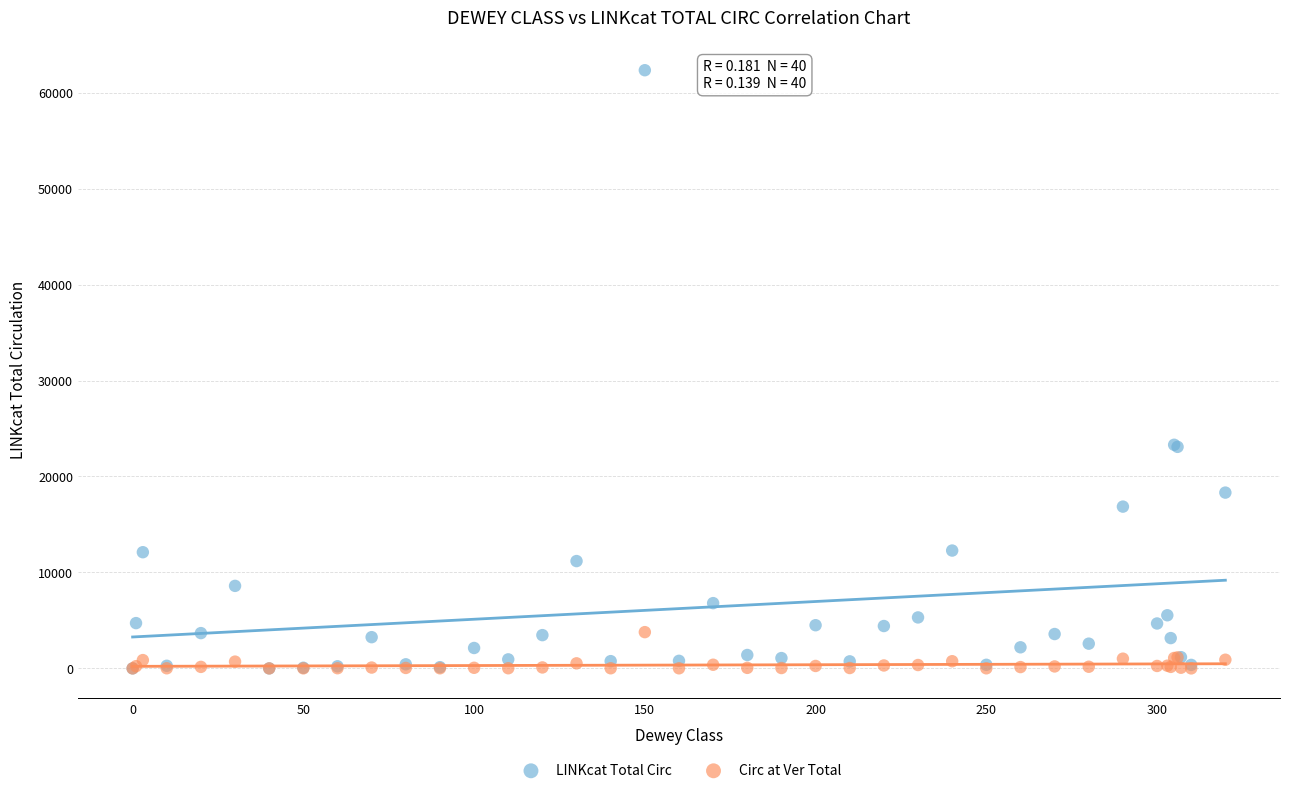

What are all the series names shown in the legend?

LINKcat Total Circ, Circ at Ver Total